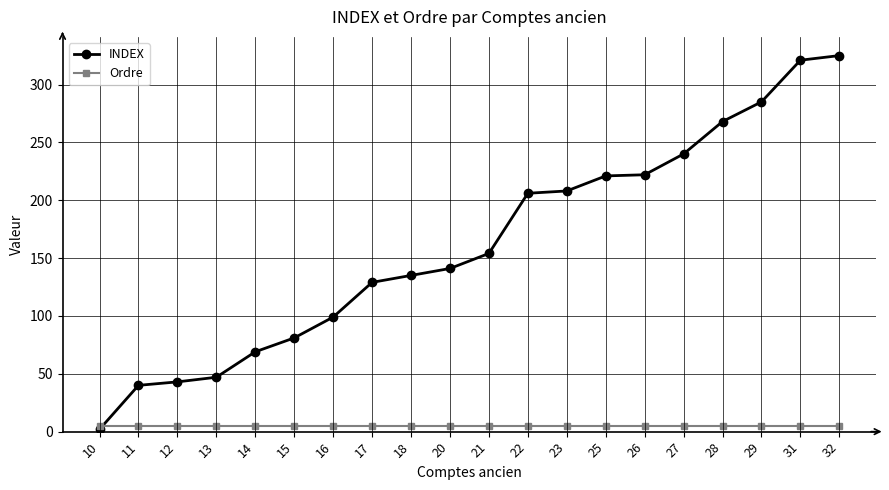

Rank the series at 27 from lowest to highest value.

Ordre, INDEX